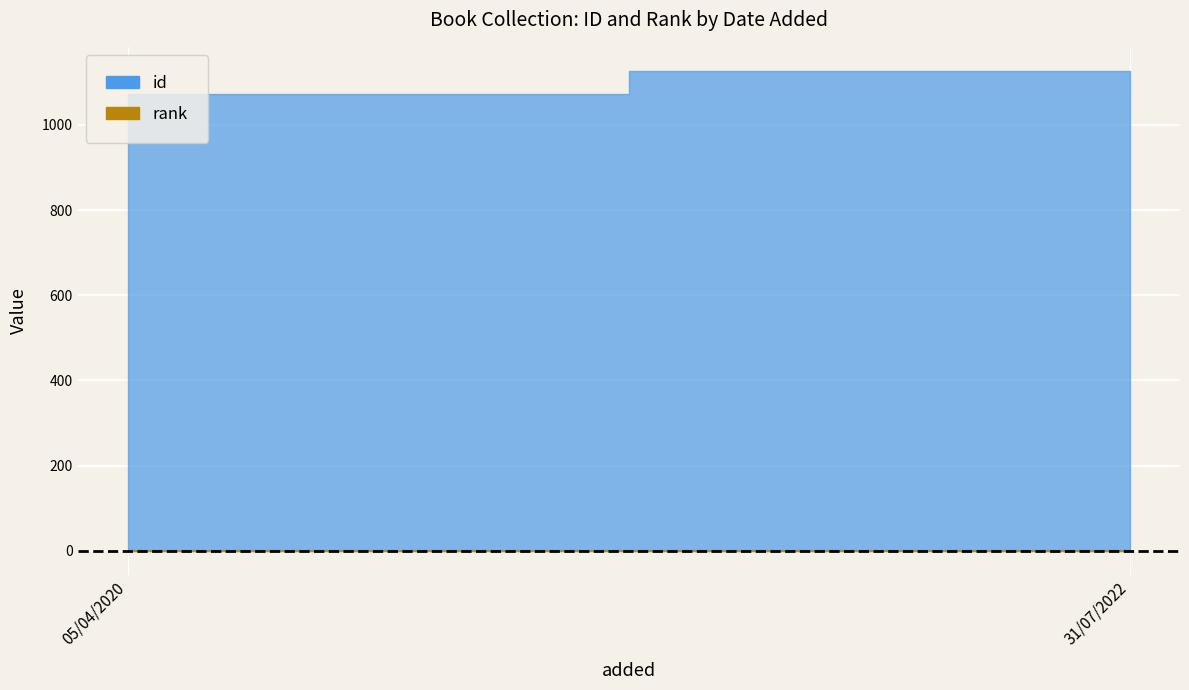

List the series in order of their overall mean, lowest first.

rank, id